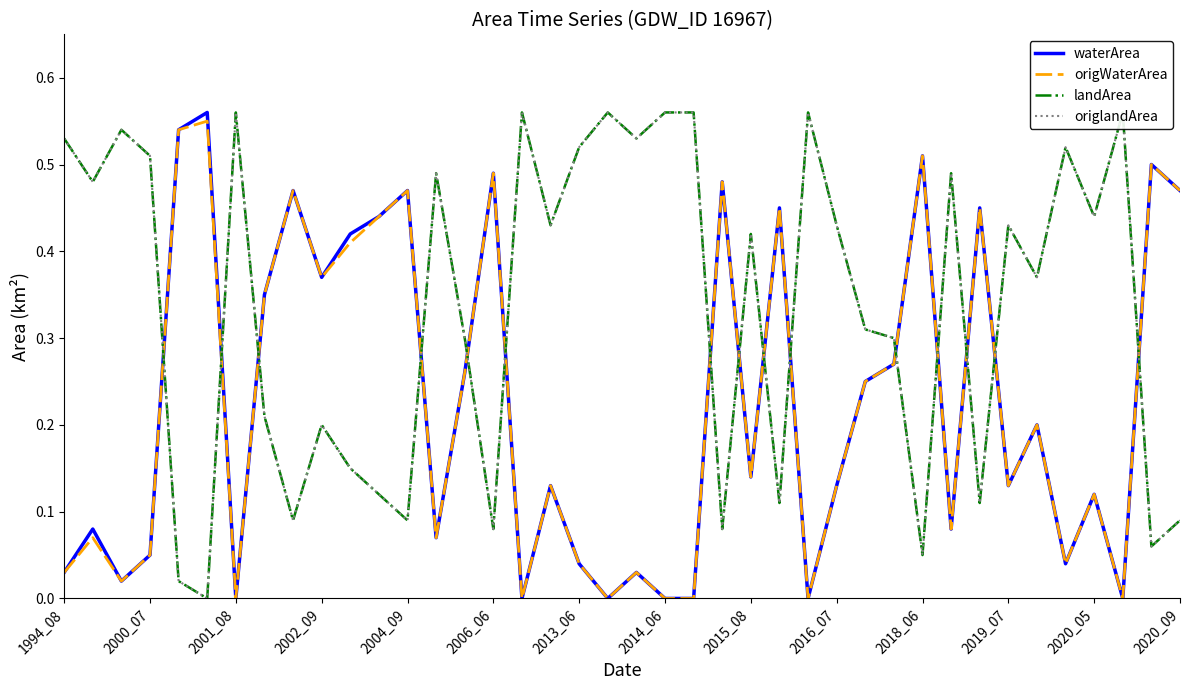

Is it true that origWaterArea equals 0.2 at 2004_09?

False